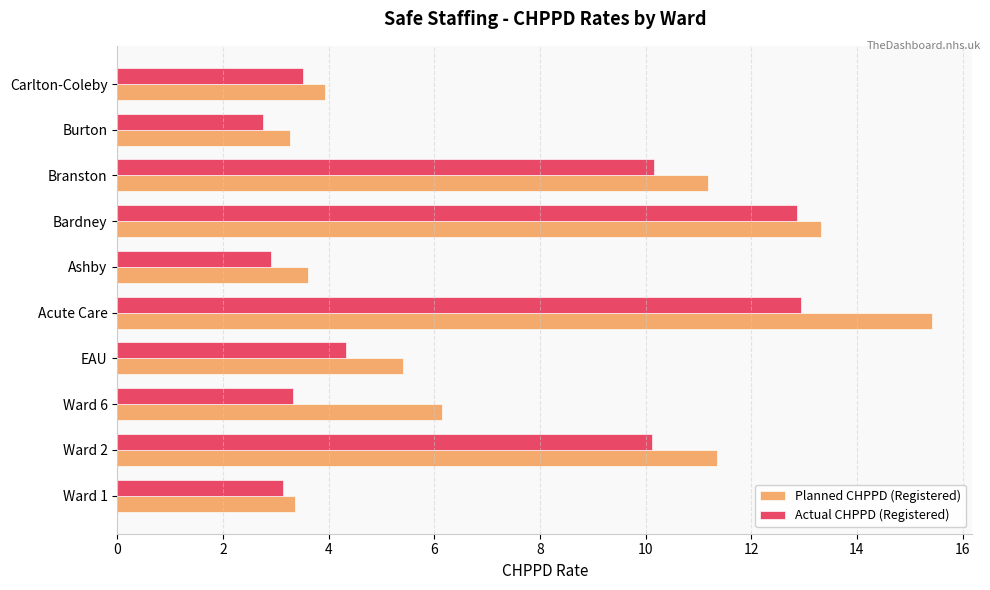

List the series in order of their overall mean, highest first.

Planned CHPPD (Registered), Actual CHPPD (Registered)